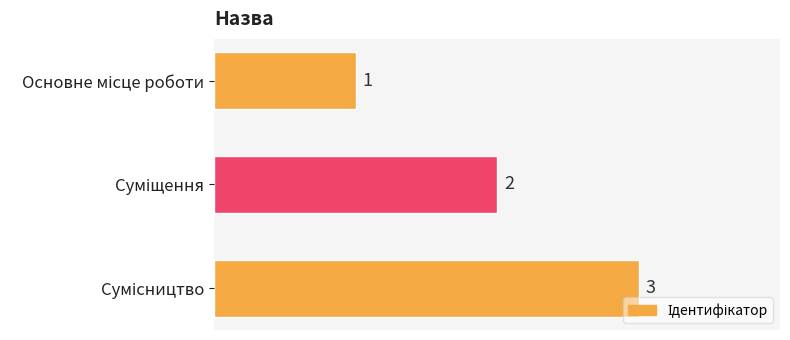

What is the difference between the maximum and second lowest values?

1